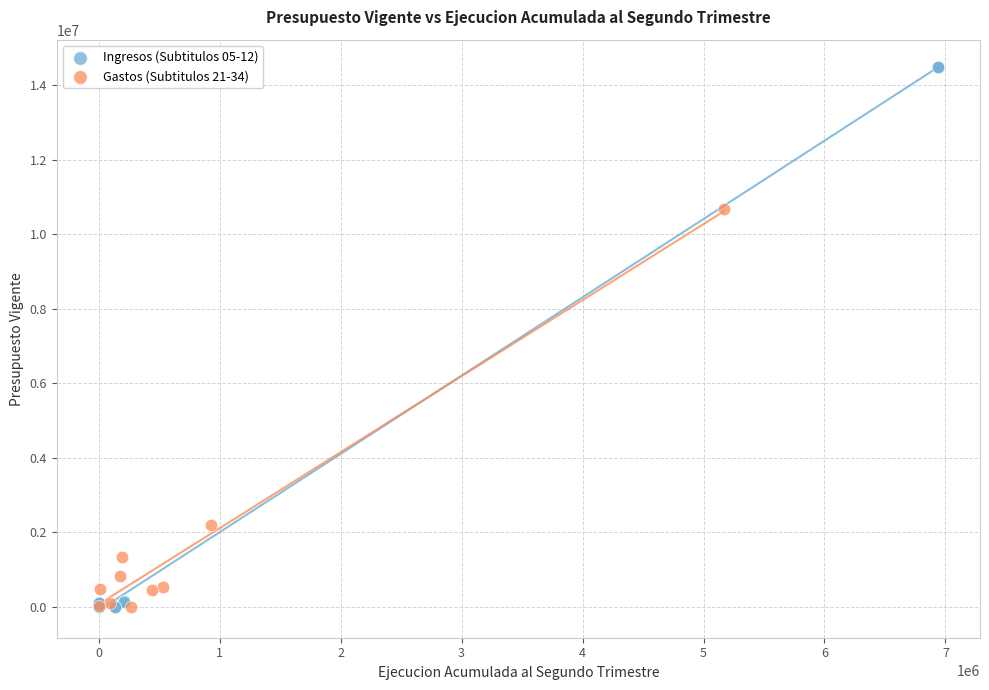

Which series has the largest Y range (max minus min)?

Ingresos (Subtitulos 05-12)